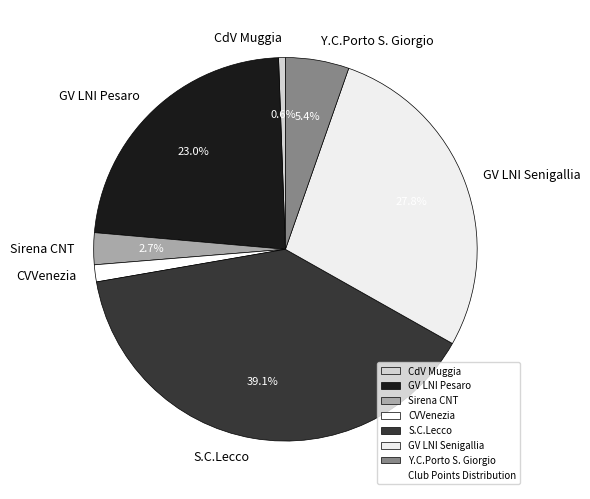

What is the largest slice in the pie chart?

S.C.Lecco